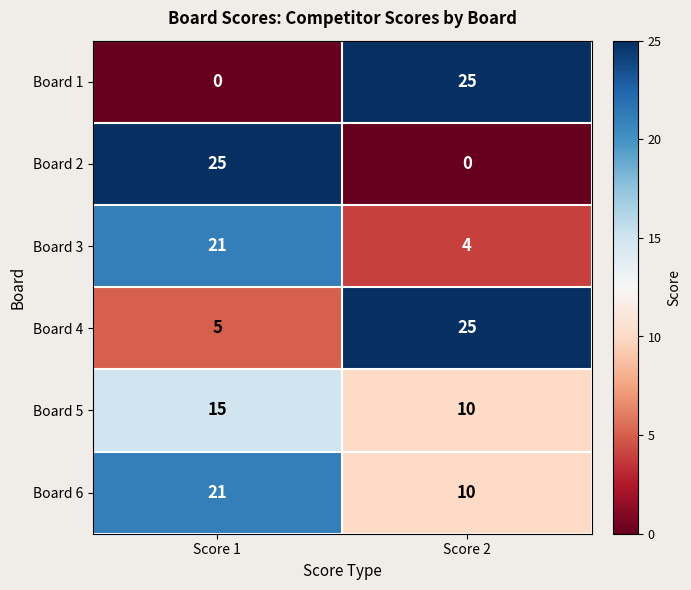

The value of Board 4 at Score 2 is 16. True or false?

False